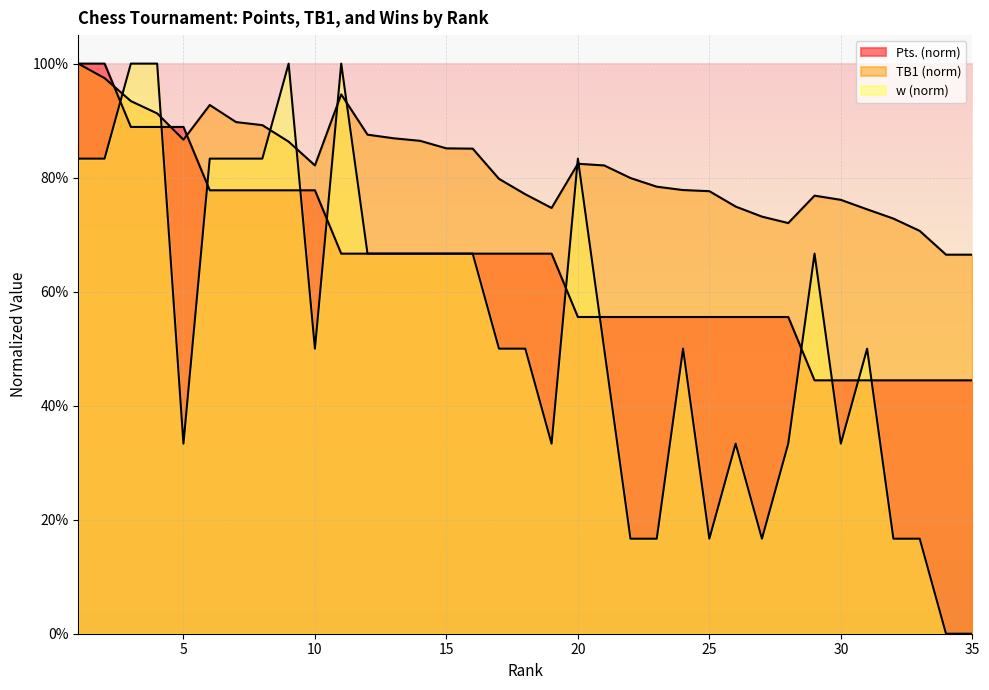

What is the value of the TB1 point at the 4th from the left?

0.9